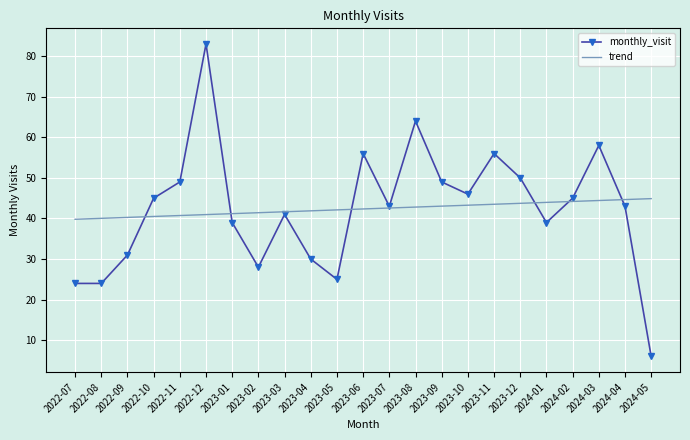

What is the total value across all series at 2022-08?

64.0